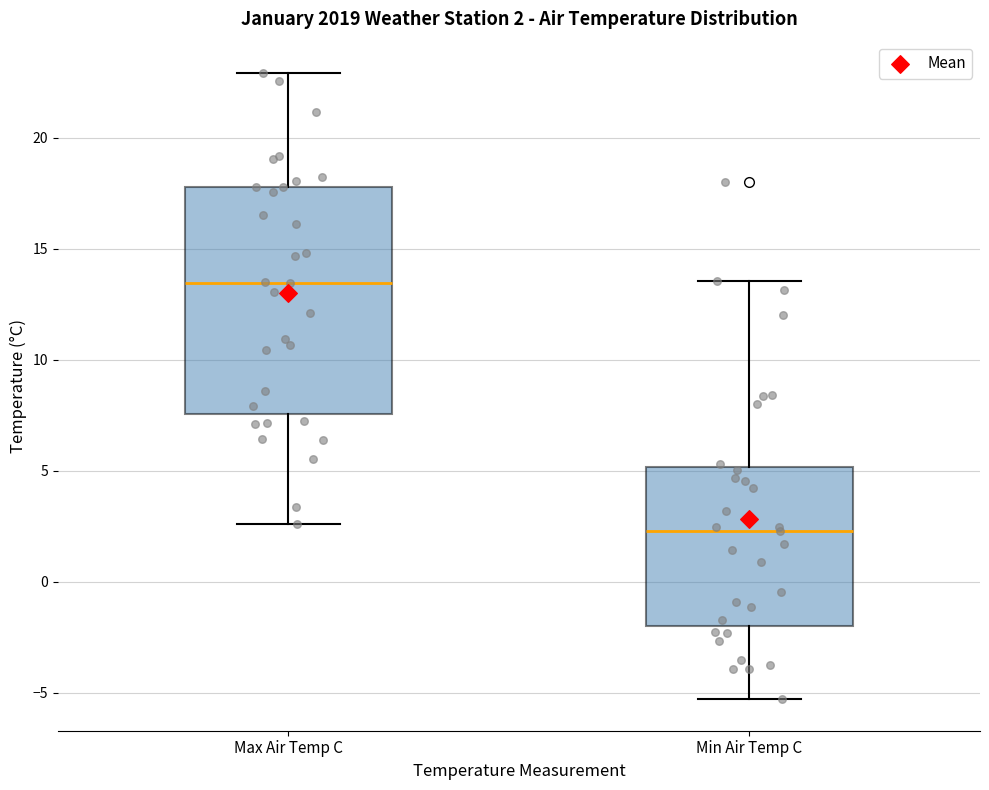

Comparing the boxes themselves (not the whiskers), which one is the tallest?

Max Air Temp C